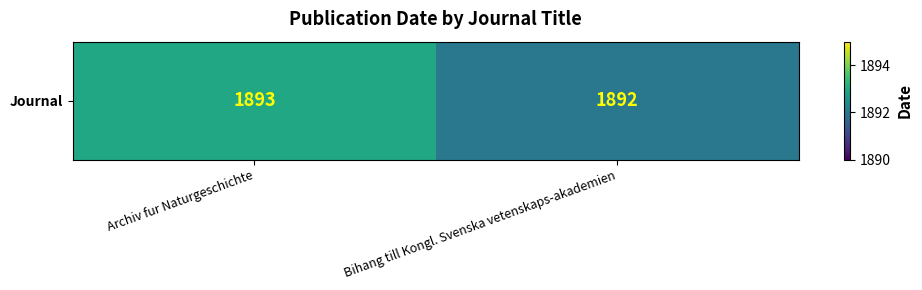

What is the change in value from Archiv fur Naturgeschichte to Bihang till Kongl. Svenska vetenskaps-akademien?

-1